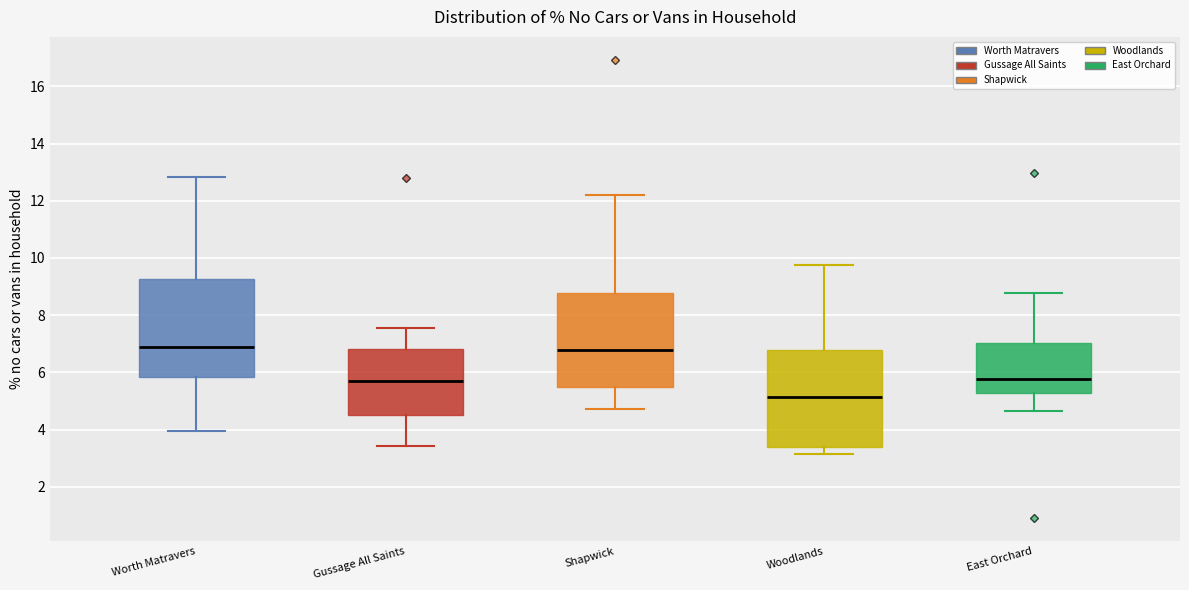

Reading left to right, read every box against the y-axis: the position of its median line, the range the box covers, and the ends of its whiskers. The values are not printed on the chart, so give them approximately, as read against the axis.

Worth Matravers: median 7.0, box 5.8 to 9.2, whiskers 4.0 to 12.8
Gussage All Saints: median 5.8, box 4.6 to 6.8, whiskers 3.4 to 7.6
Shapwick: median 6.8, box 5.4 to 8.8, whiskers 4.8 to 12.2
Woodlands: median 5.2, box 3.4 to 6.8, whiskers 3.2 to 9.8
East Orchard: median 5.8, box 5.2 to 7.0, whiskers 4.6 to 8.8